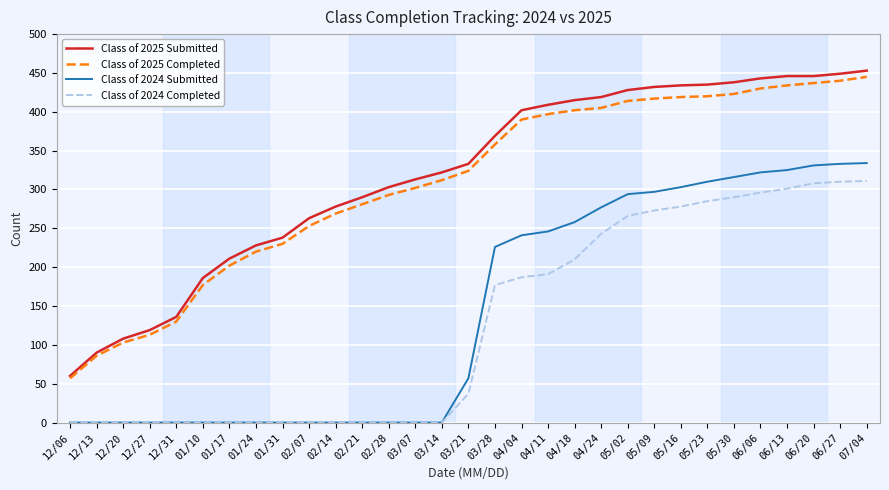

What is the average value of the Class of 2025 Submitted series?

319